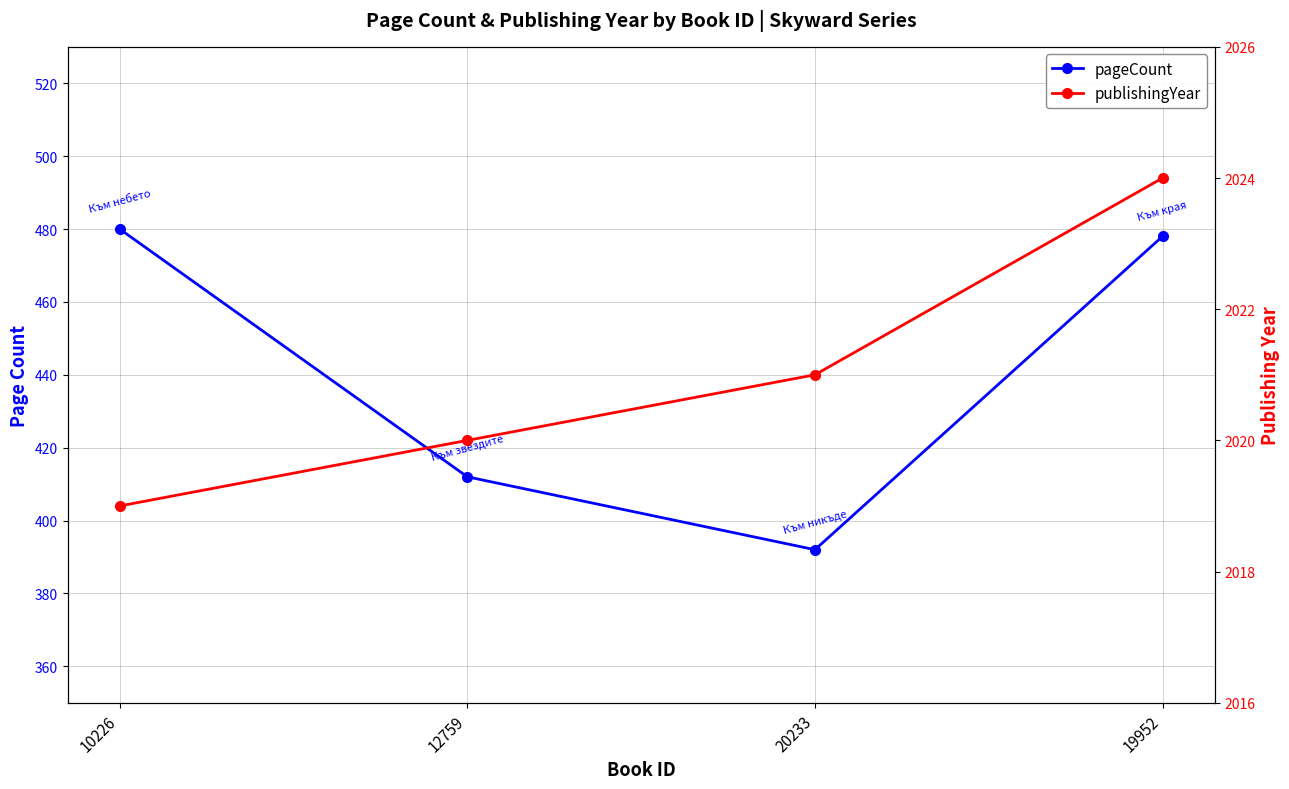

At how many categories does at least one series exceed 734?

4